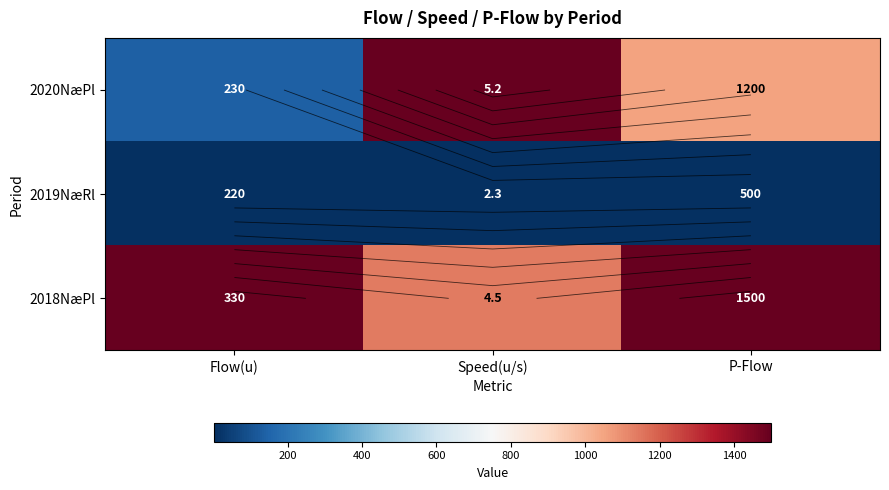

Count the number of data series in this chart.

3